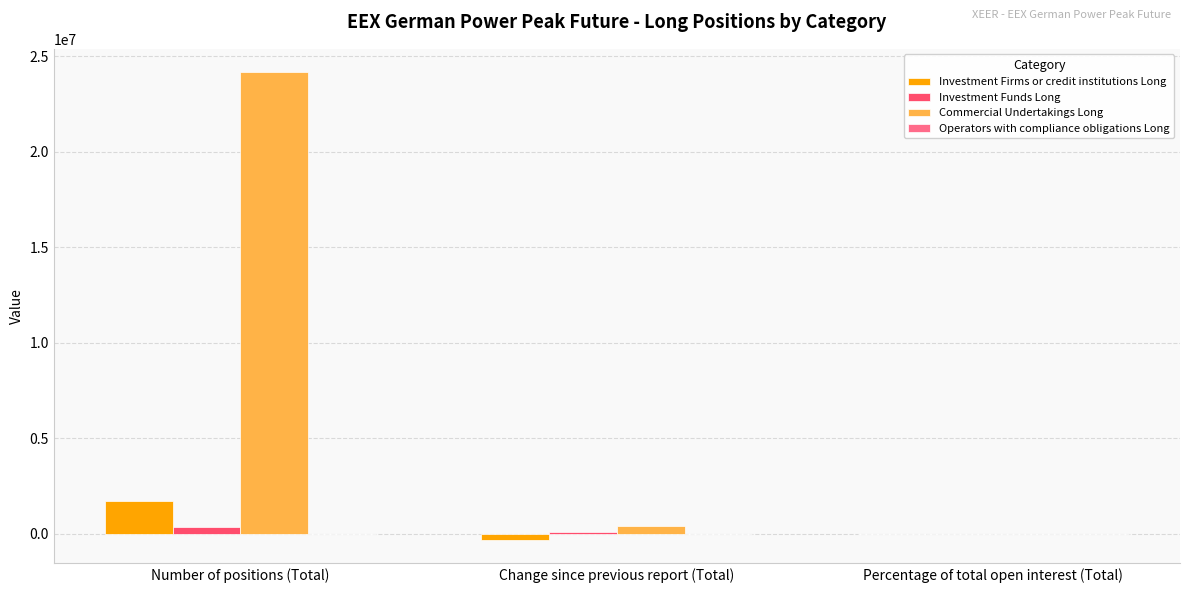

Count the number of data series in this chart.

3